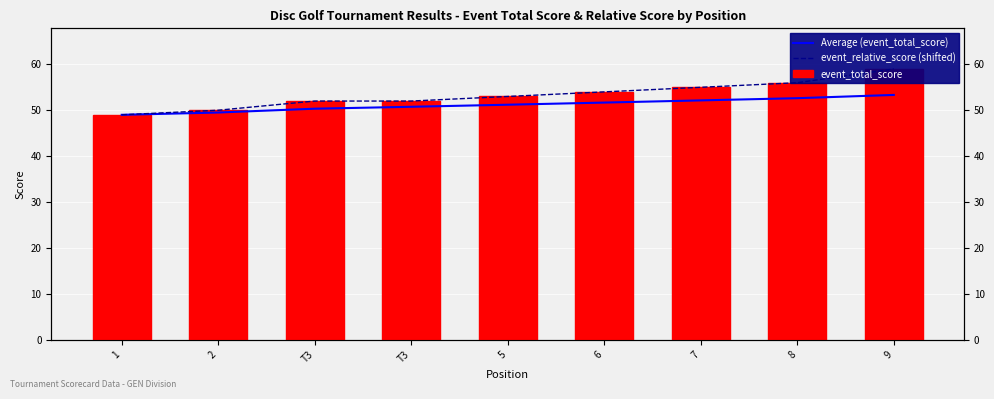

List the series in order of their peak value, lowest first.

Average (event_total_score), event_relative_score (shifted), event_total_score